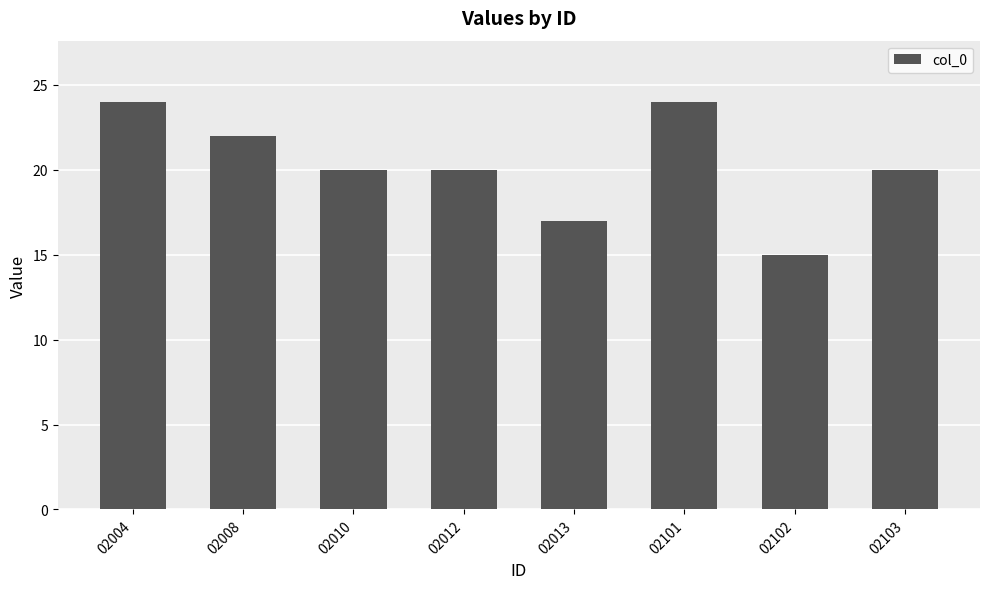

Which category has the lowest value across all series?

02102